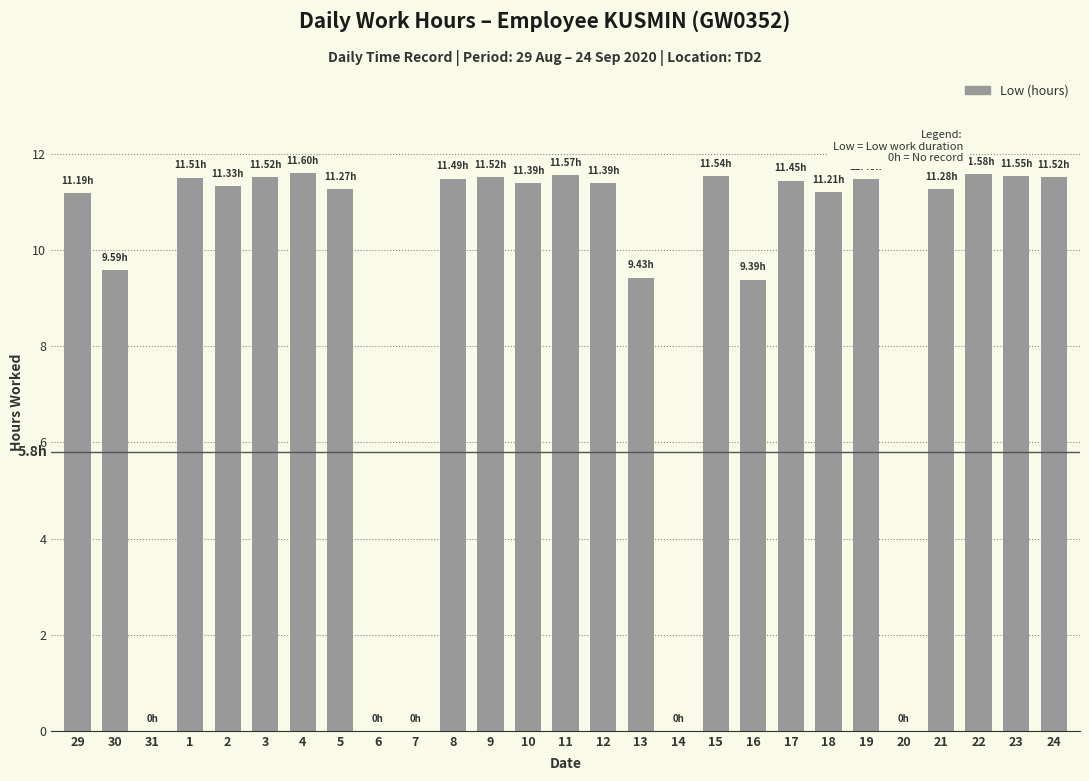

What is the average value?

9.1